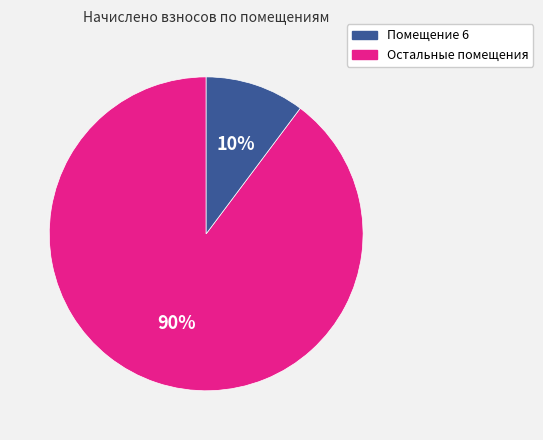

Is there any slice that represents more than half of the pie?

Yes